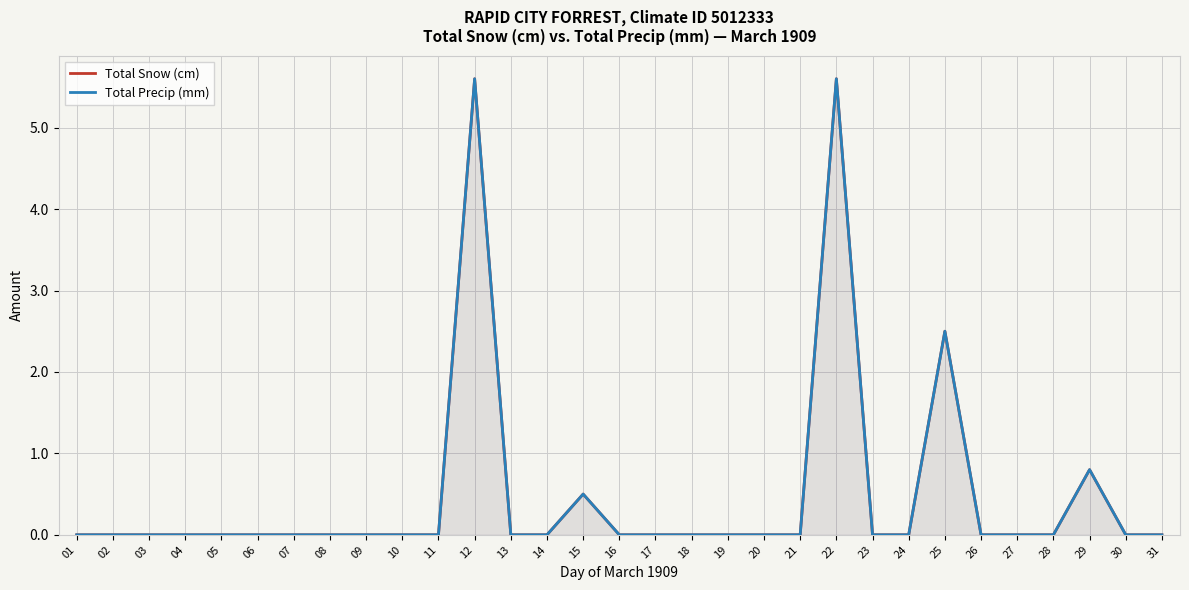

How many interior local peaks does the Total Snow (cm) series have?

5